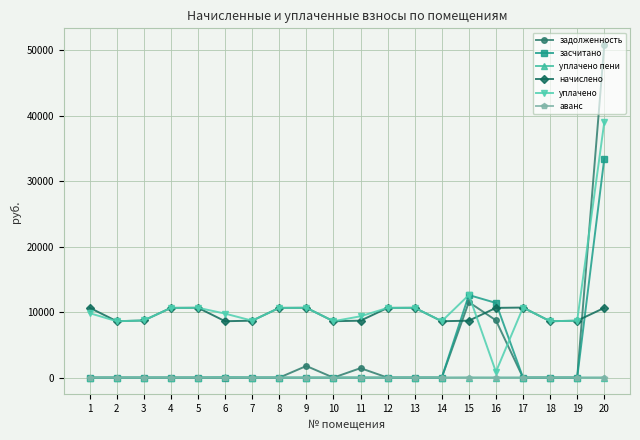

Does the chart display data point markers on the line(s)?

Yes